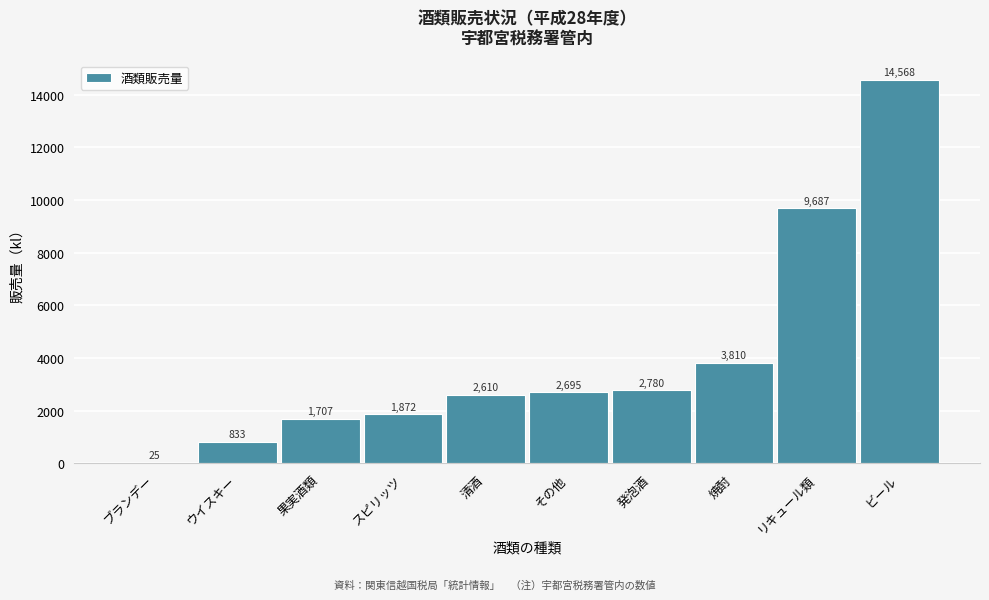

Reading left to right, list all the values displayed in this chart.

ブランデー=25	ウイスキー=833	果実酒類=1707	スピリッツ=1872	清酒=2610	その他=2695	発泡酒=2780	焼酎=3810	リキュール類=9687	ビール=14568